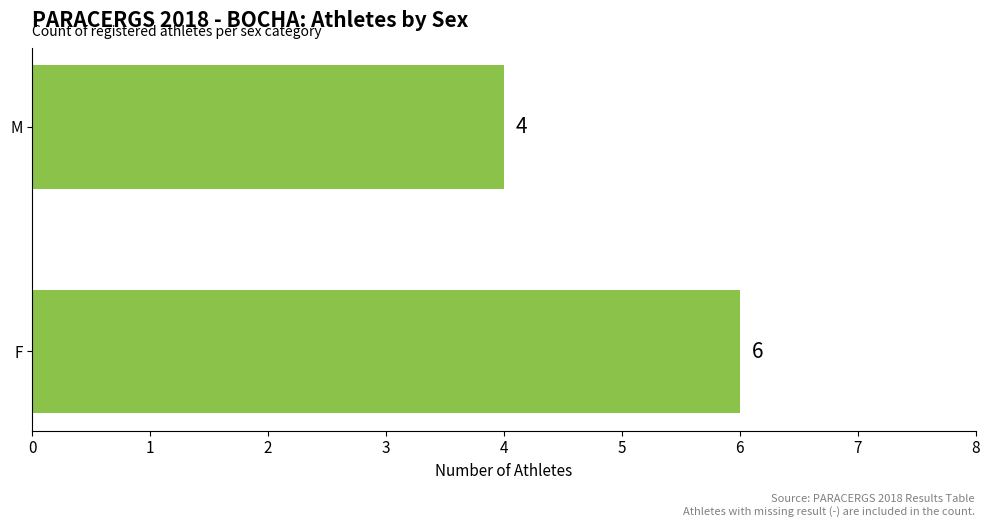

What is the sum of all values?

10